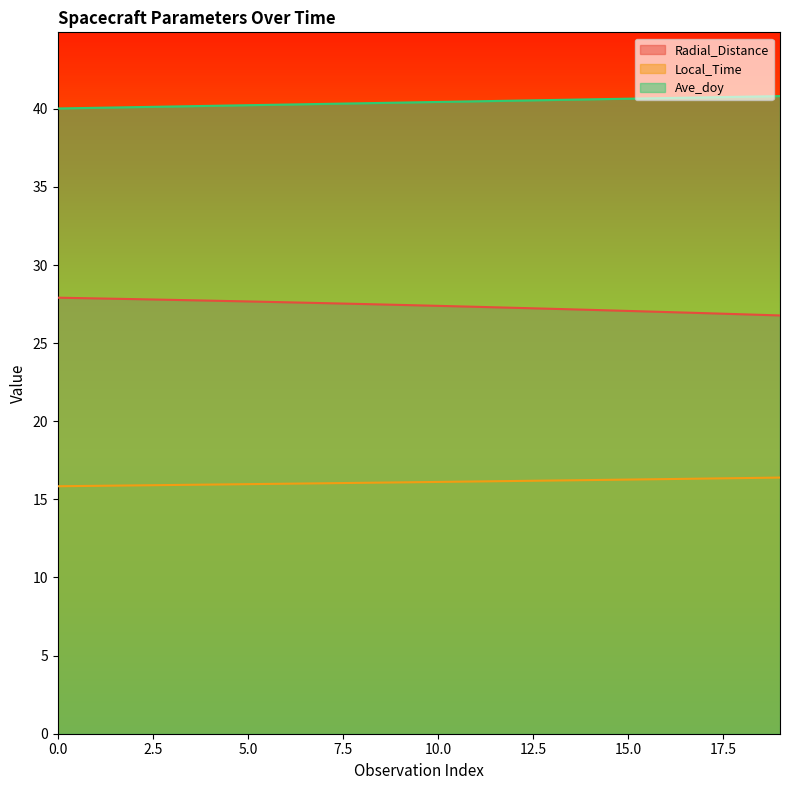

At how many categories does at least one series exceed 34?

20